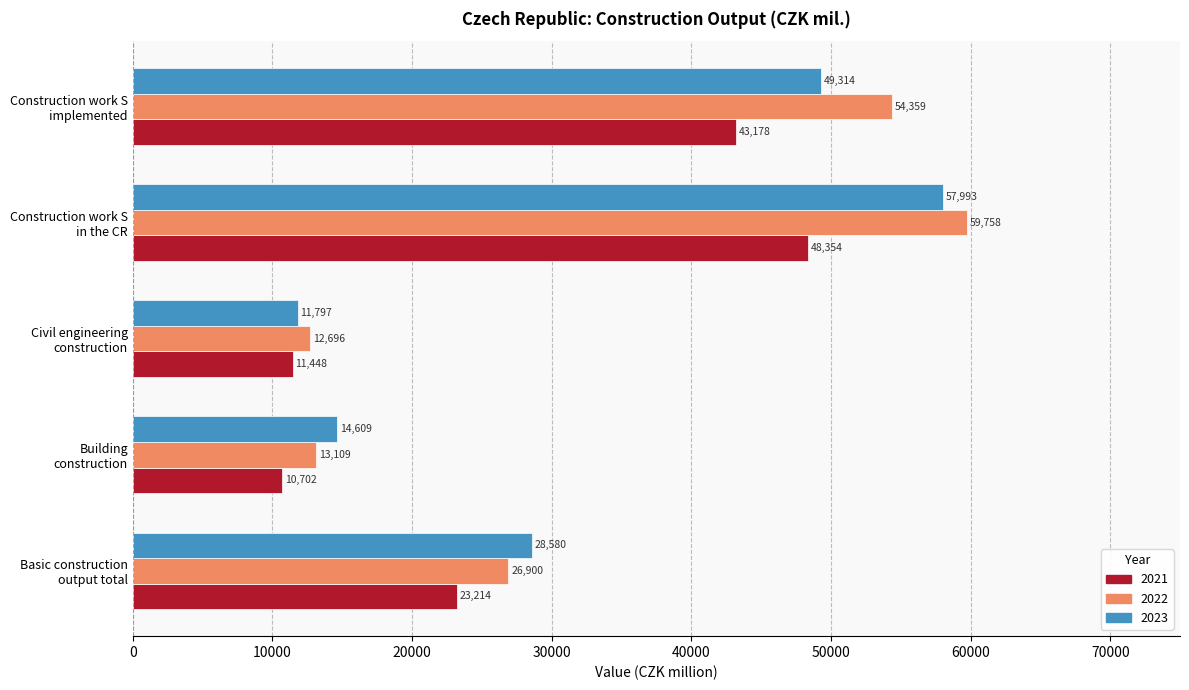

Which series changed the most between Building
construction and Construction work S
in the CR?

2022